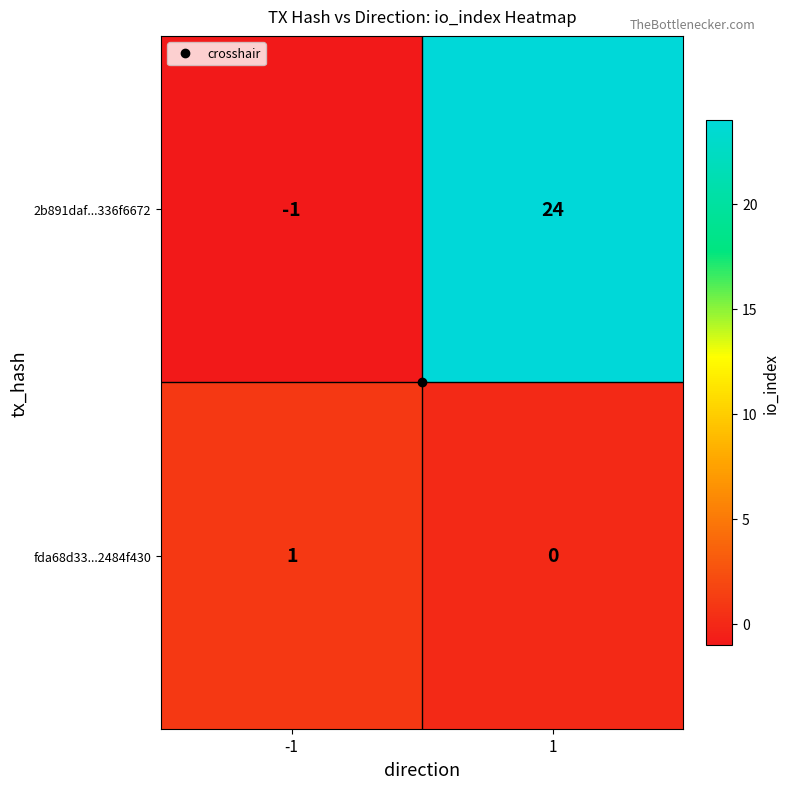

What is the sum of all 2b891daf...336f6672 values?

23